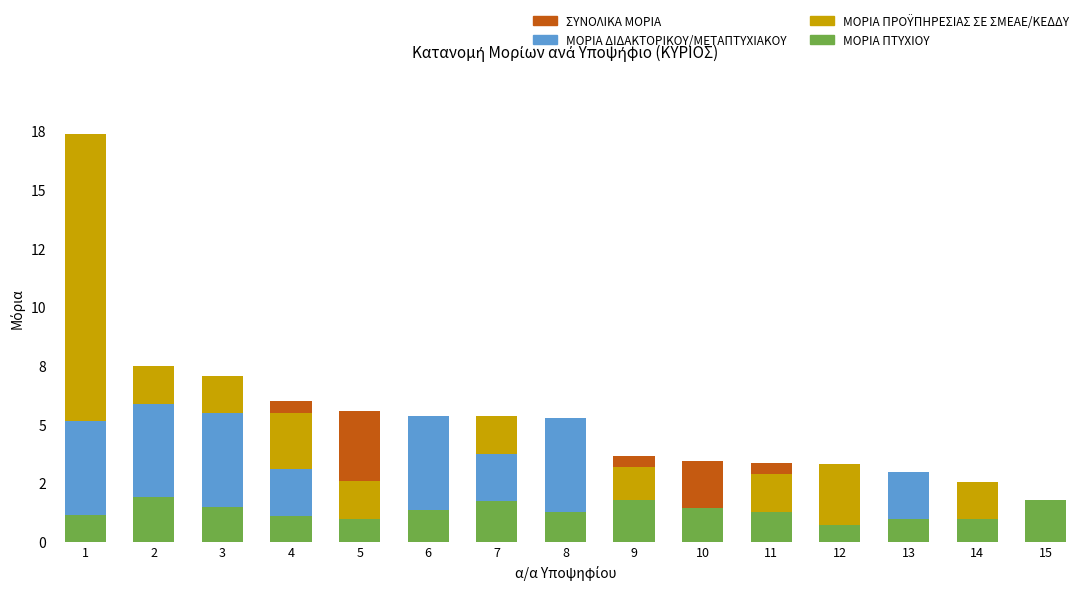

What is the total value across all series at 2?

7.5